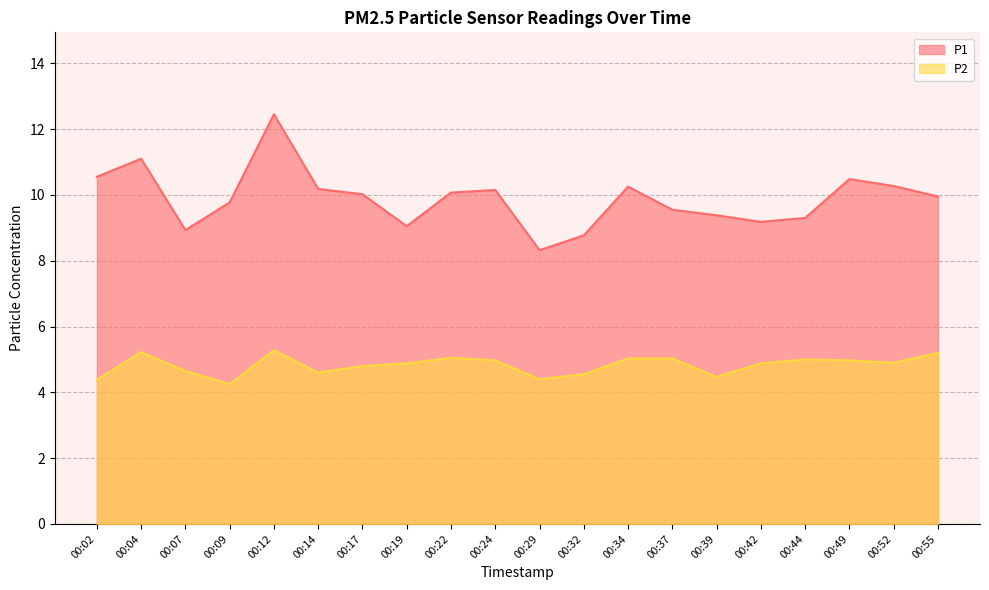

What is the difference between the maximum and minimum values in the P2 series?

1.0